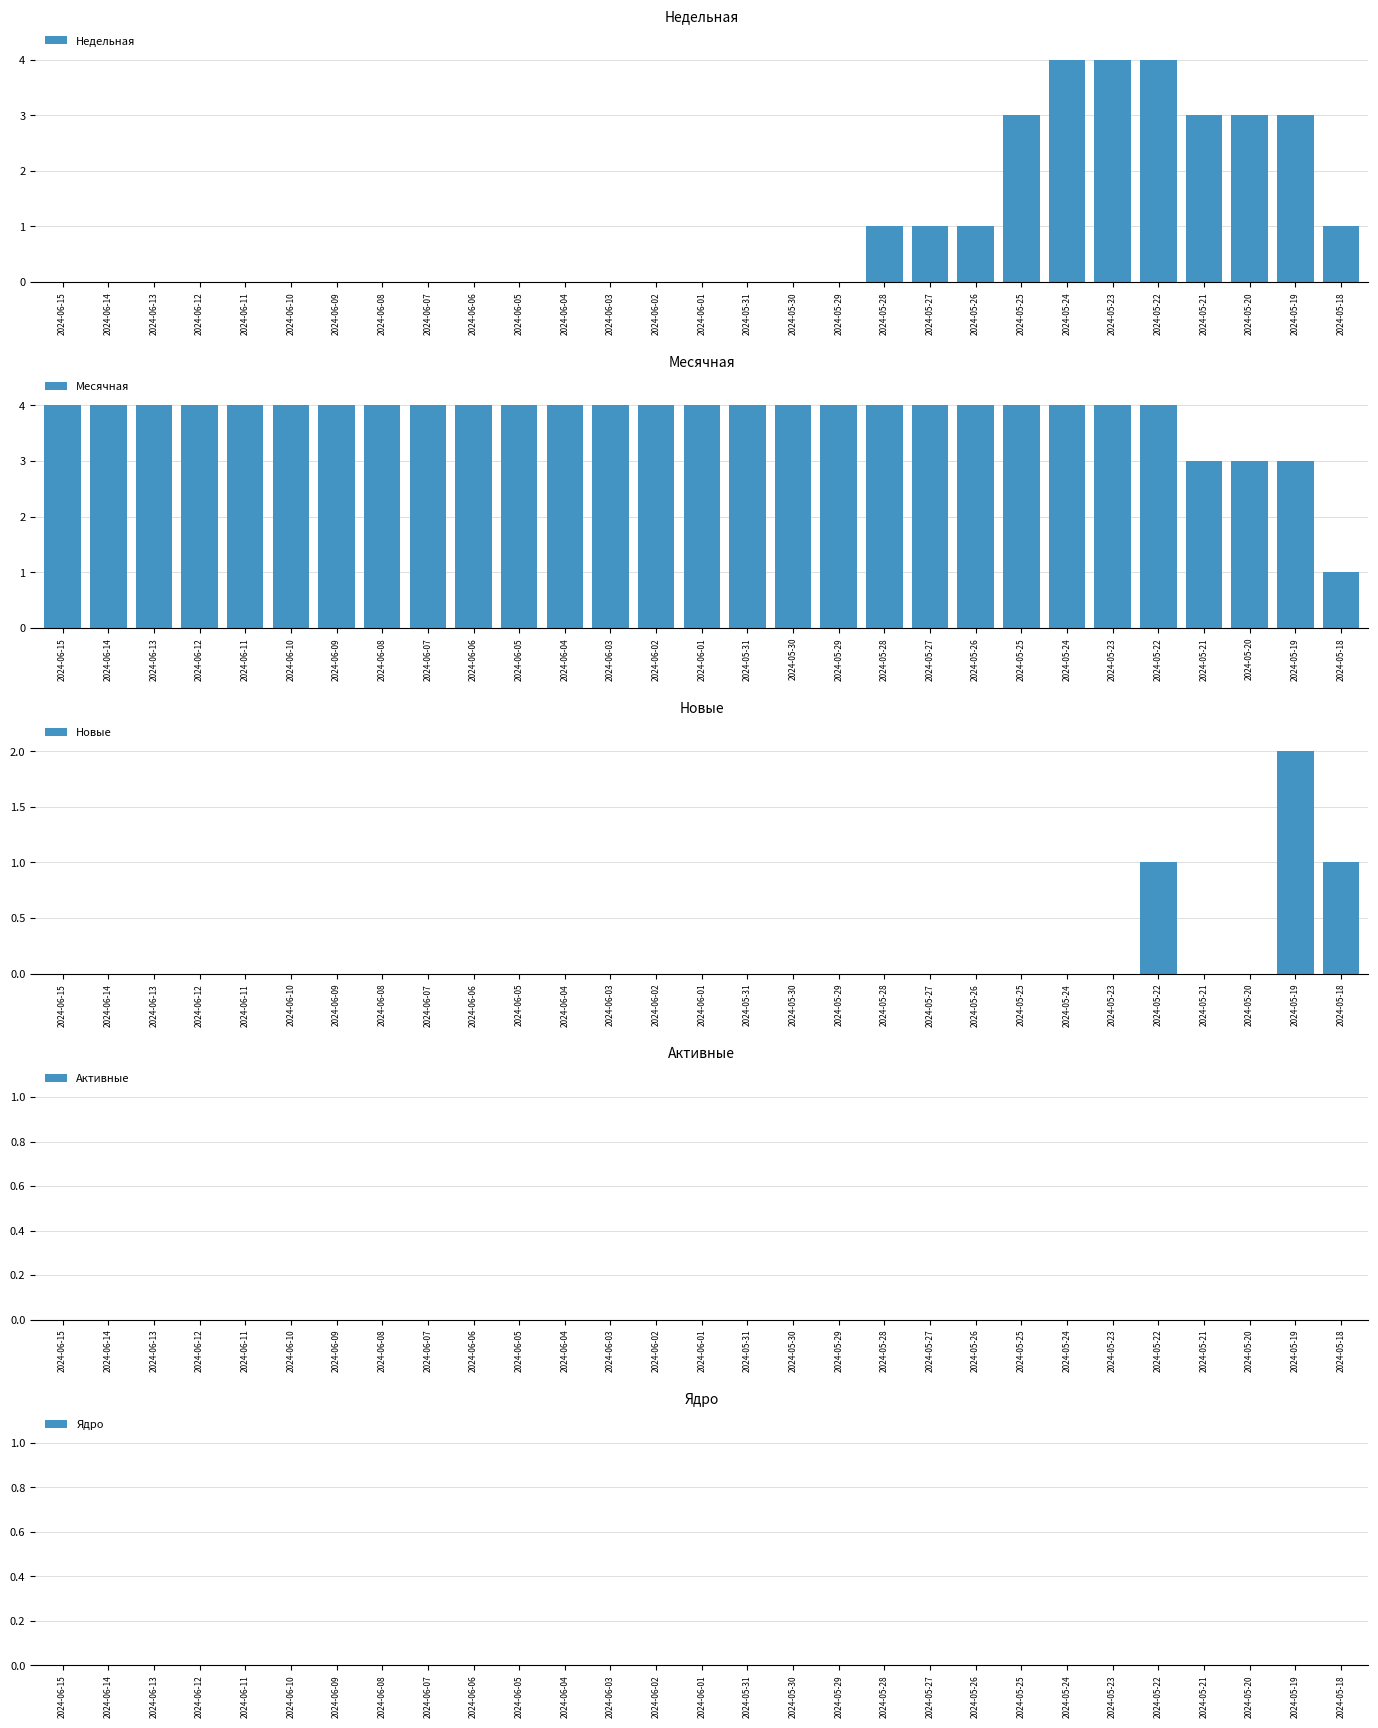

Reading left to right, transcribe all the data shown in this chart.

Недельная: 2024-06-15=0	2024-06-14=0	2024-06-13=0	2024-06-12=0	2024-06-11=0	2024-06-10=0	2024-06-09=0	2024-06-08=0	2024-06-07=0	2024-06-06=0	2024-06-05=0	2024-06-04=0	2024-06-03=0	2024-06-02=0	2024-06-01=0	2024-05-31=0	2024-05-30=0	2024-05-29=0	2024-05-28=1	2024-05-27=1	2024-05-26=1	2024-05-25=3	2024-05-24=4	2024-05-23=4	2024-05-22=4	2024-05-21=3	2024-05-20=3	2024-05-19=3	2024-05-18=1
Месячная: 2024-06-15=4	2024-06-14=4	2024-06-13=4	2024-06-12=4	2024-06-11=4	2024-06-10=4	2024-06-09=4	2024-06-08=4	2024-06-07=4	2024-06-06=4	2024-06-05=4	2024-06-04=4	2024-06-03=4	2024-06-02=4	2024-06-01=4	2024-05-31=4	2024-05-30=4	2024-05-29=4	2024-05-28=4	2024-05-27=4	2024-05-26=4	2024-05-25=4	2024-05-24=4	2024-05-23=4	2024-05-22=4	2024-05-21=3	2024-05-20=3	2024-05-19=3	2024-05-18=1
Новые: 2024-06-15=0	2024-06-14=0	2024-06-13=0	2024-06-12=0	2024-06-11=0	2024-06-10=0	2024-06-09=0	2024-06-08=0	2024-06-07=0	2024-06-06=0	2024-06-05=0	2024-06-04=0	2024-06-03=0	2024-06-02=0	2024-06-01=0	2024-05-31=0	2024-05-30=0	2024-05-29=0	2024-05-28=0	2024-05-27=0	2024-05-26=0	2024-05-25=0	2024-05-24=0	2024-05-23=0	2024-05-22=1	2024-05-21=0	2024-05-20=0	2024-05-19=2	2024-05-18=1
Активные: 2024-06-15=0	2024-06-14=0	2024-06-13=0	2024-06-12=0	2024-06-11=0	2024-06-10=0	2024-06-09=0	2024-06-08=0	2024-06-07=0	2024-06-06=0	2024-06-05=0	2024-06-04=0	2024-06-03=0	2024-06-02=0	2024-06-01=0	2024-05-31=0	2024-05-30=0	2024-05-29=0	2024-05-28=0	2024-05-27=0	2024-05-26=0	2024-05-25=0	2024-05-24=0	2024-05-23=0	2024-05-22=0	2024-05-21=0	2024-05-20=0	2024-05-19=0	2024-05-18=0
Ядро: 2024-06-15=0	2024-06-14=0	2024-06-13=0	2024-06-12=0	2024-06-11=0	2024-06-10=0	2024-06-09=0	2024-06-08=0	2024-06-07=0	2024-06-06=0	2024-06-05=0	2024-06-04=0	2024-06-03=0	2024-06-02=0	2024-06-01=0	2024-05-31=0	2024-05-30=0	2024-05-29=0	2024-05-28=0	2024-05-27=0	2024-05-26=0	2024-05-25=0	2024-05-24=0	2024-05-23=0	2024-05-22=0	2024-05-21=0	2024-05-20=0	2024-05-19=0	2024-05-18=0